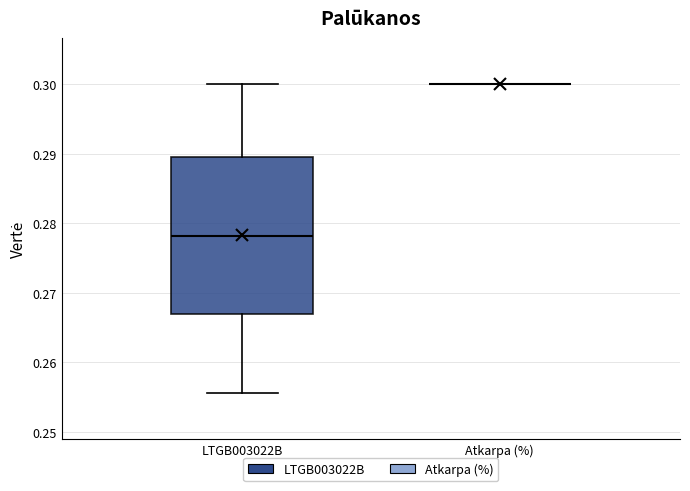

Which box is the tallest, from its lower edge to its upper edge?

LTGB003022B